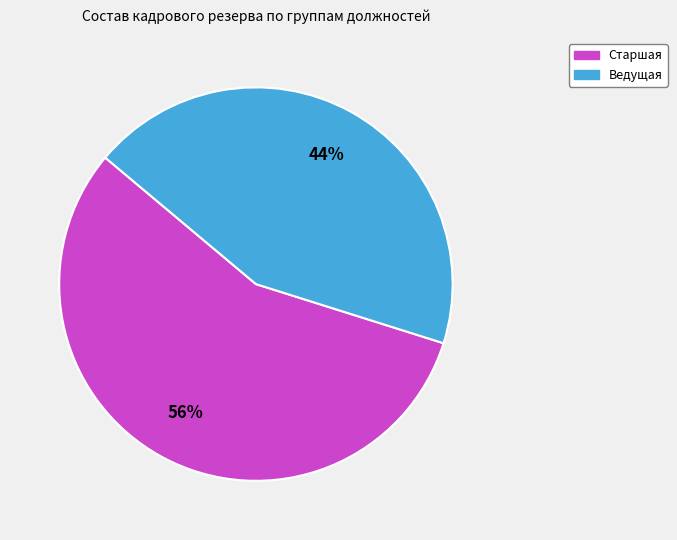

To the nearest percent, what percentage of the pie is Старшая?

56%